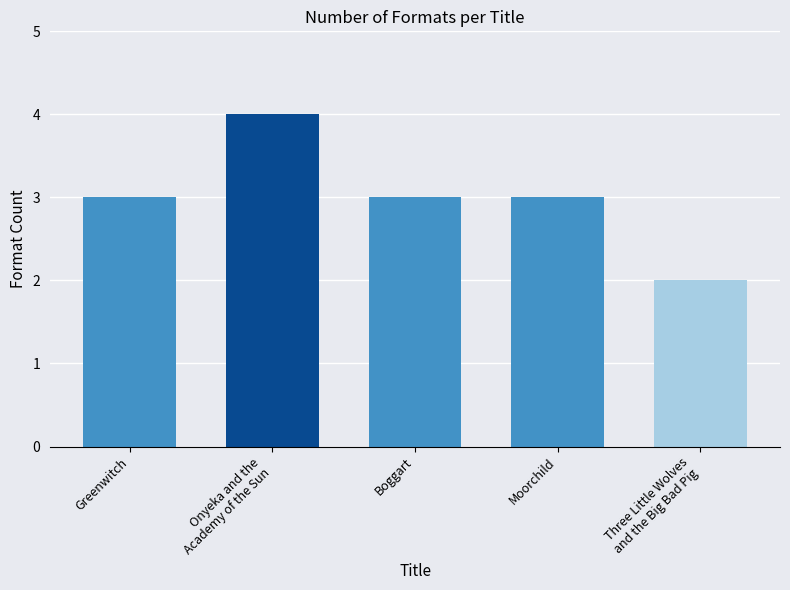

The value at Moorchild is 3. True or false?

True